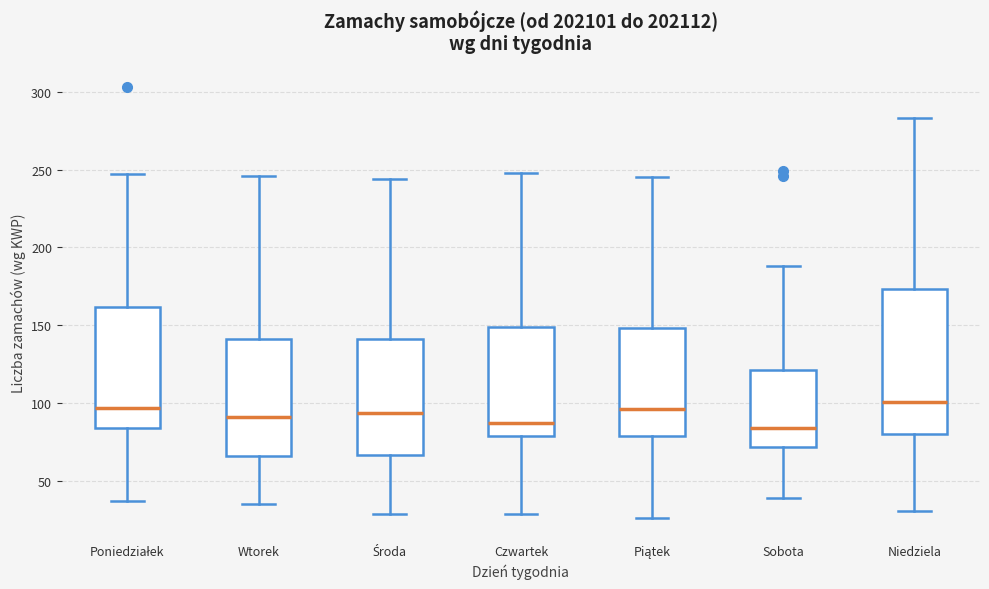

Which box is the tallest, from its lower edge to its upper edge?

Niedziela